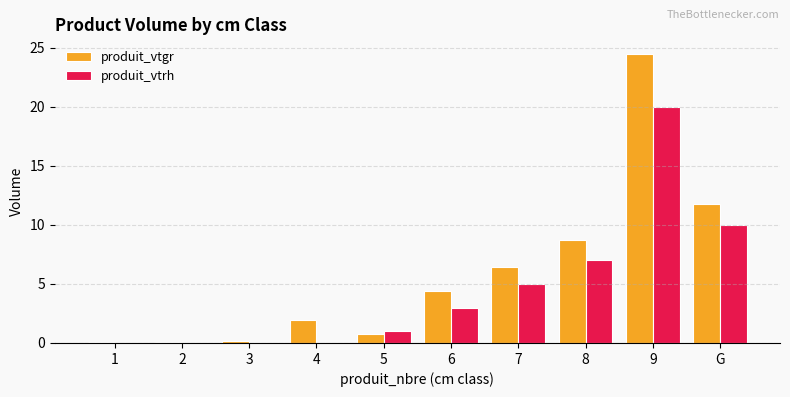

Is the value of produit_vtrh at 4 greater than the value of produit_vtgr at 4?

No